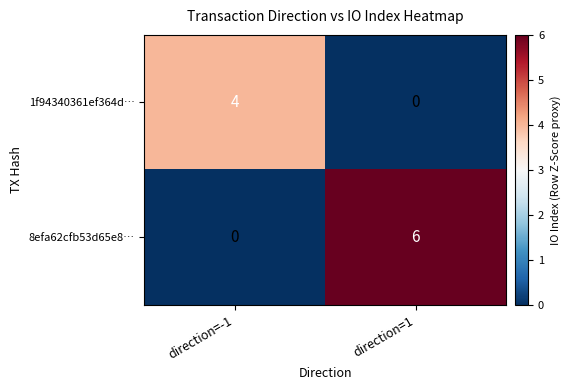

What is the sum of the 8efa62cfb53d65e8… values at direction=1 and direction=-1?

6